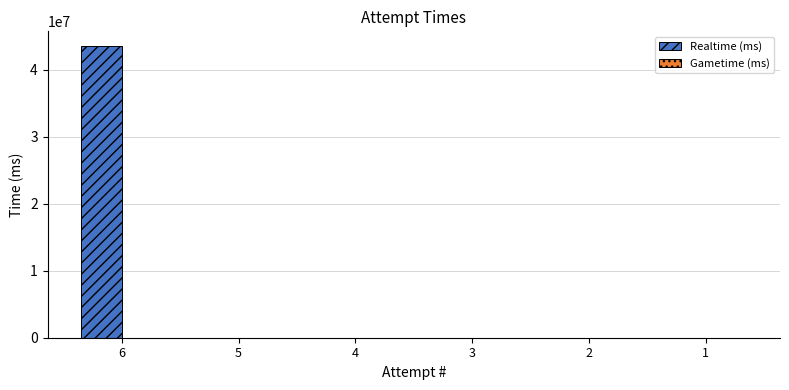

Reading left to right, extract all data points from this chart.

6=43578518	5=0	4=0	3=0	2=0	1=0